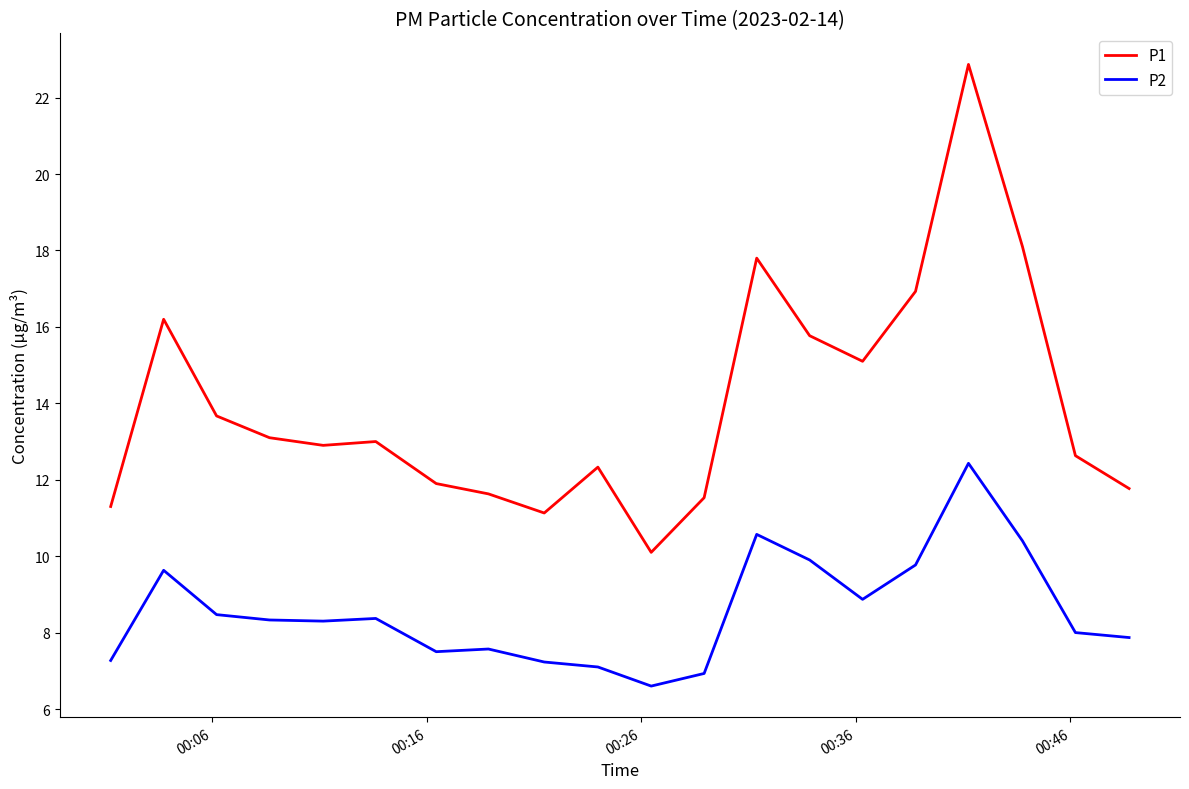

Which series has the largest range (max minus min)?

P1